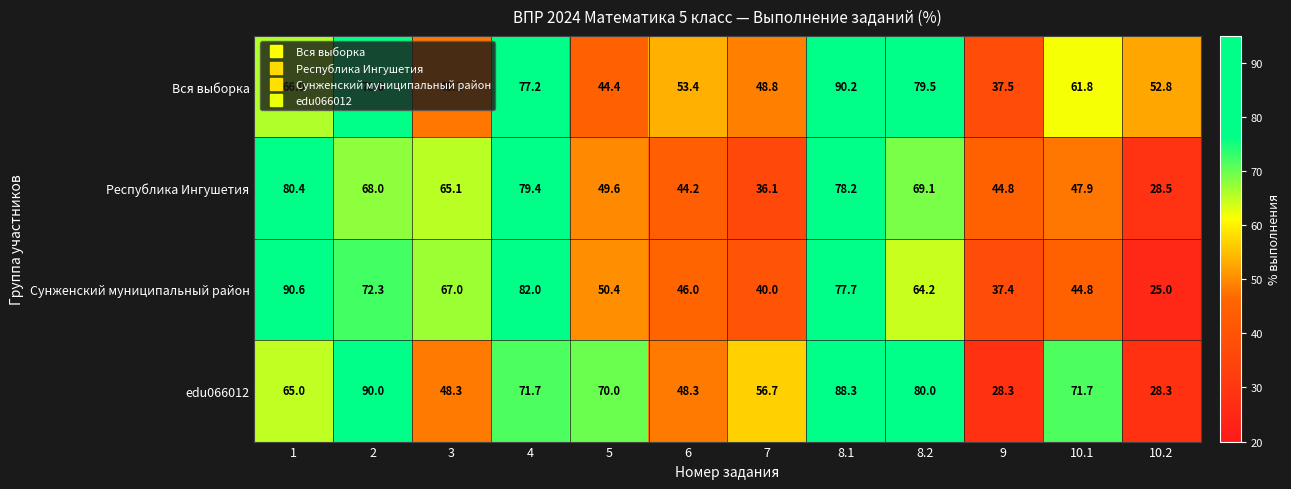

What is the average value of the Сунженский муниципальный район series?

58.1